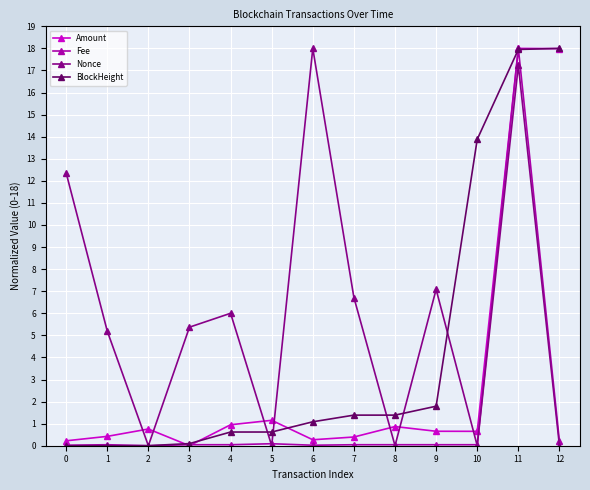

The value of Amount at 11 is 18.0. True or false?

True